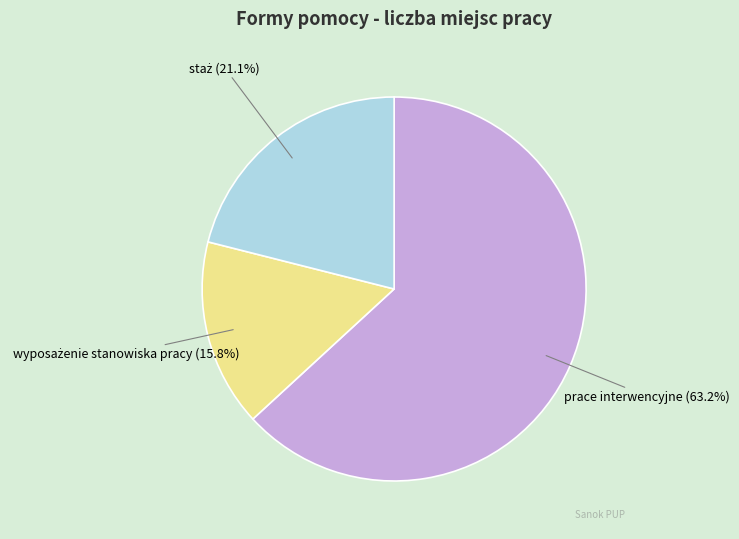

How many slices are in this pie chart?

3